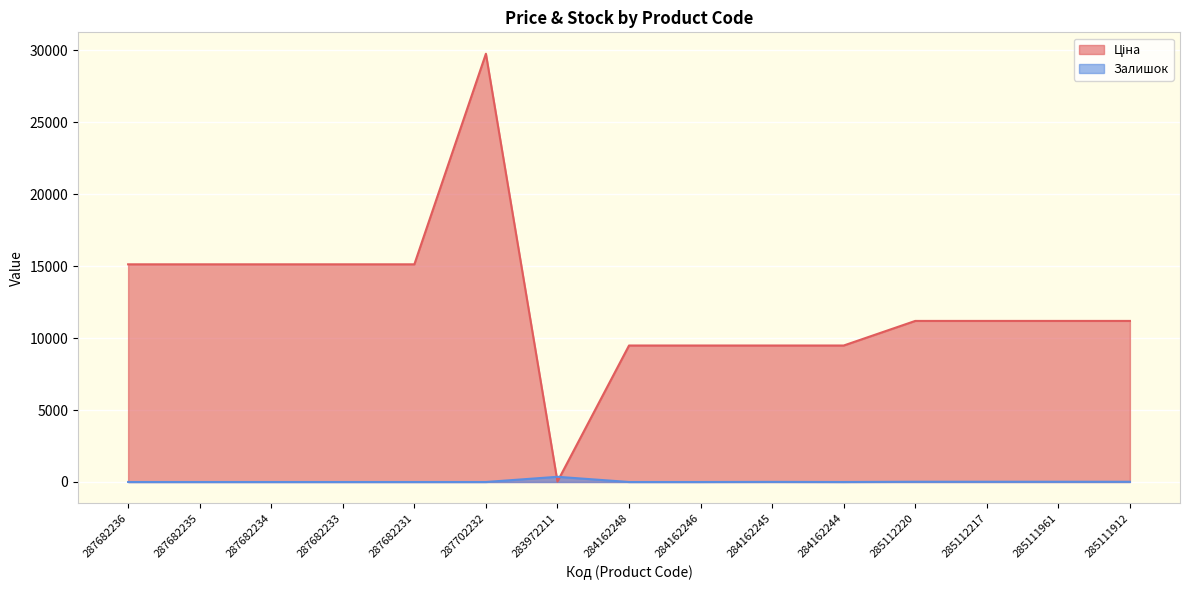

The value of Залишок at 287702232 is 0.0. True or false?

True